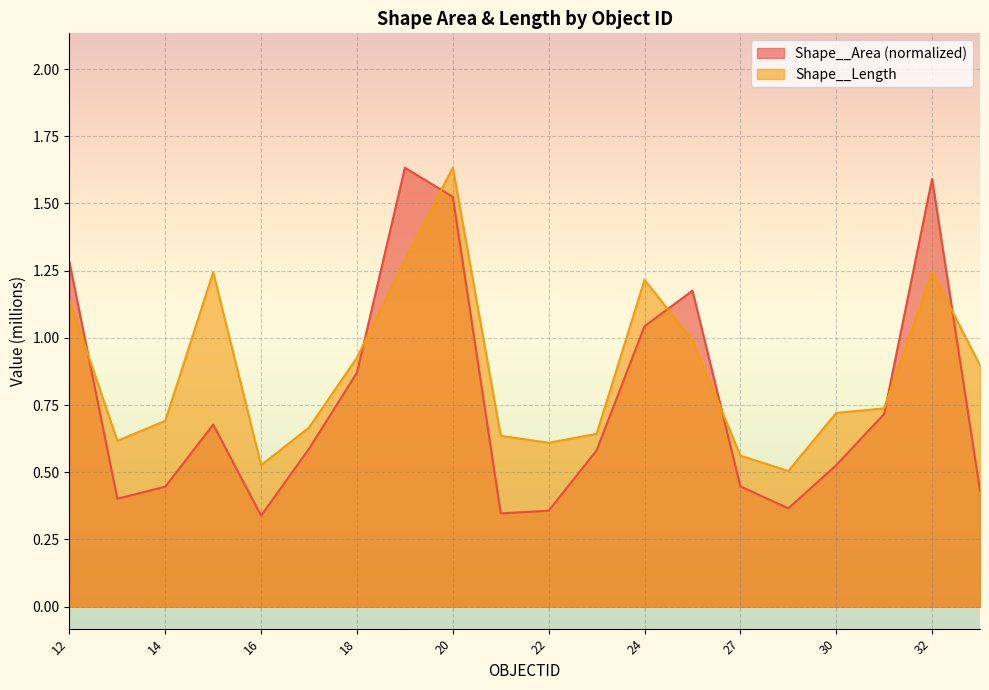

How many categories are shown in the chart?

20